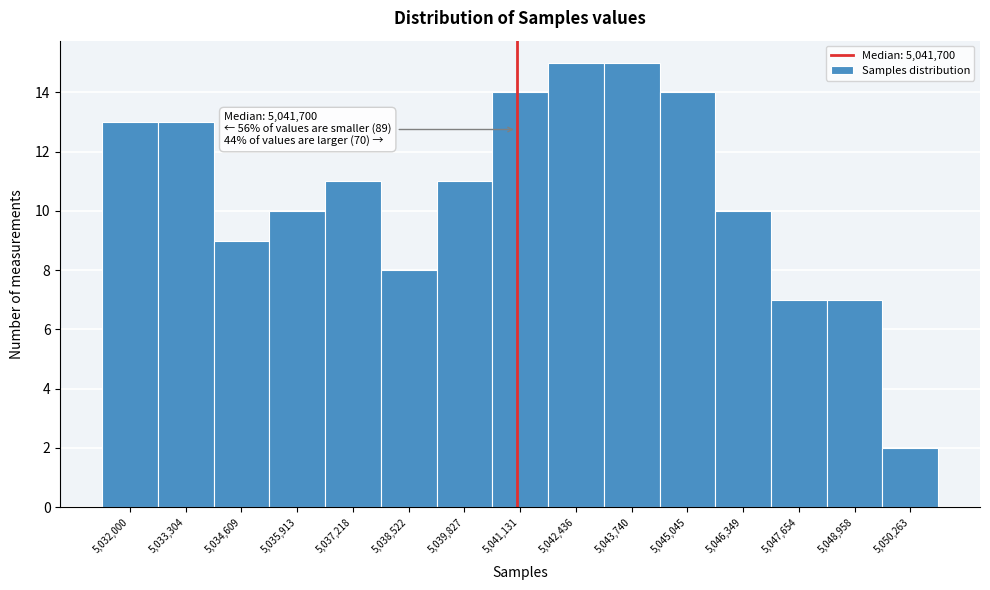

Reading left to right, what are all the values shown in this chart?

13	13	9	10	11	8	11	14	15	15	14	10	7	7	2